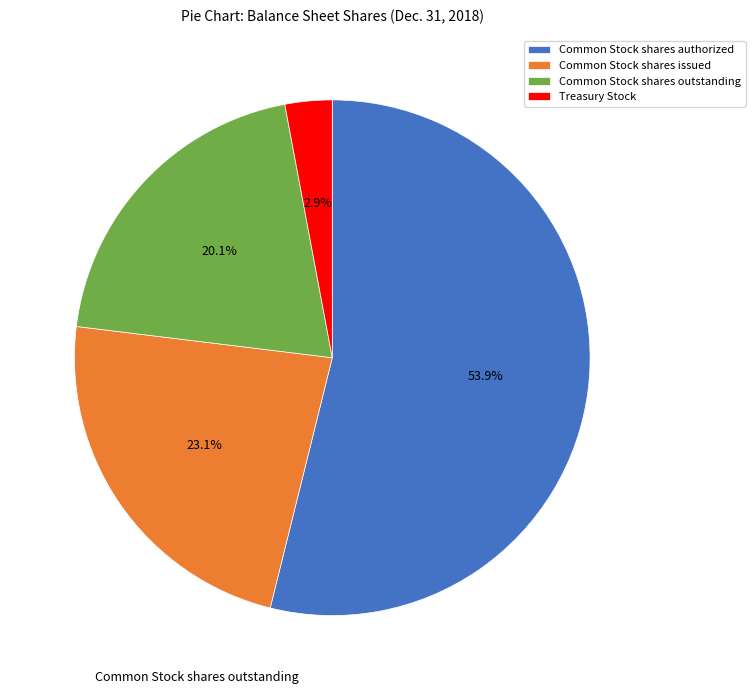

Which category has the biggest portion of the pie?

Common Stock shares authorized